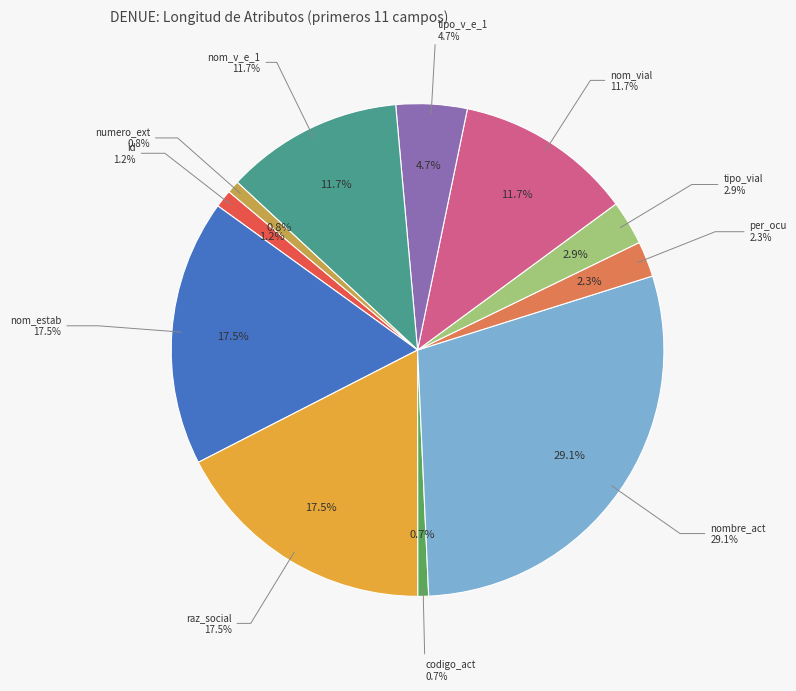

To the nearest percent, what portion does id represent?

1%